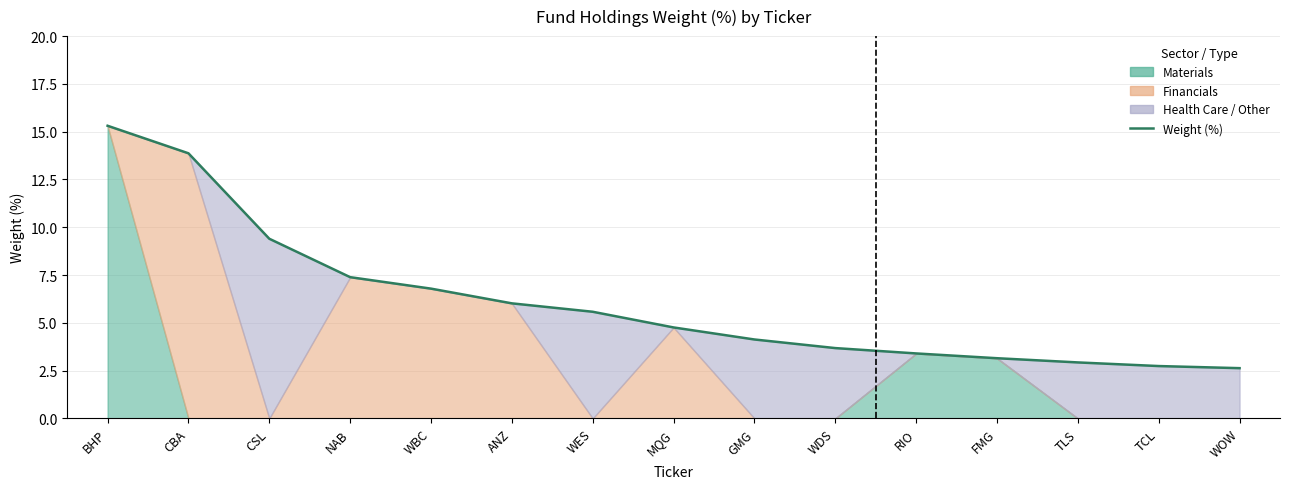

Reading right to left, what are all the values shown in this chart?

WOW=2.6	TCL=2.7	TLS=2.9	FMG=3.1	RIO=3.4	WDS=3.7	GMG=4.1	MQG=4.8	WES=5.6	ANZ=6.0	WBC=6.8	NAB=7.4	CSL=9.4	CBA=13.9	BHP=15.3